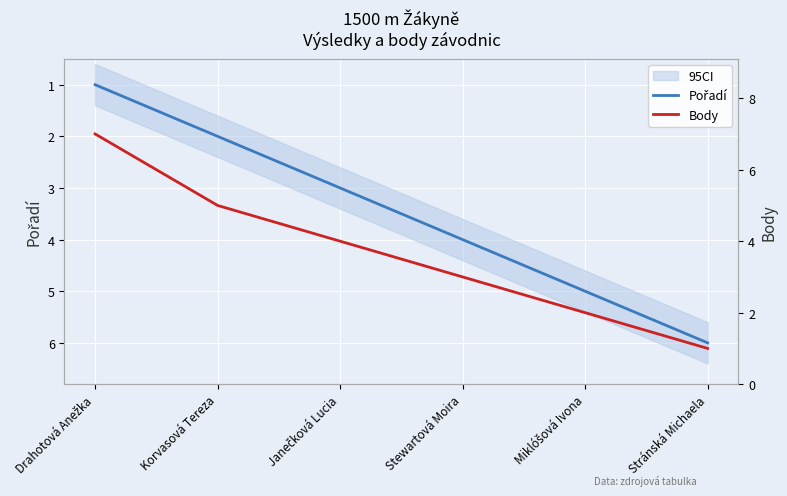

What position from the right is Janečková Lucia?

4